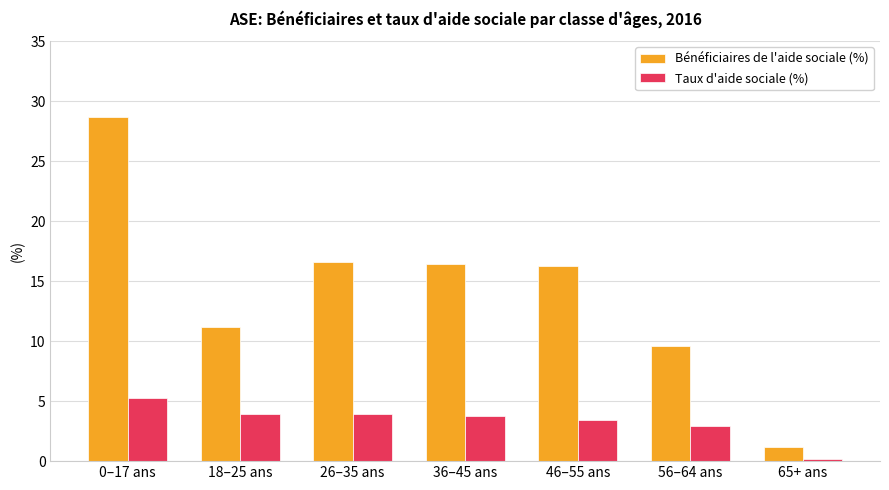

What is the average value of the Bénéficiaires de l'aide sociale (%) series?

14.3